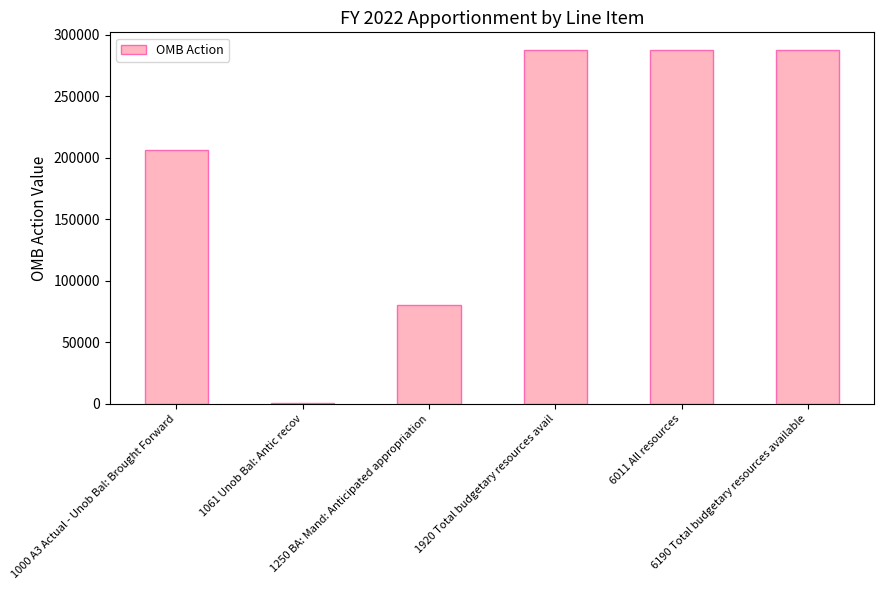

How many bars are there in total?

6